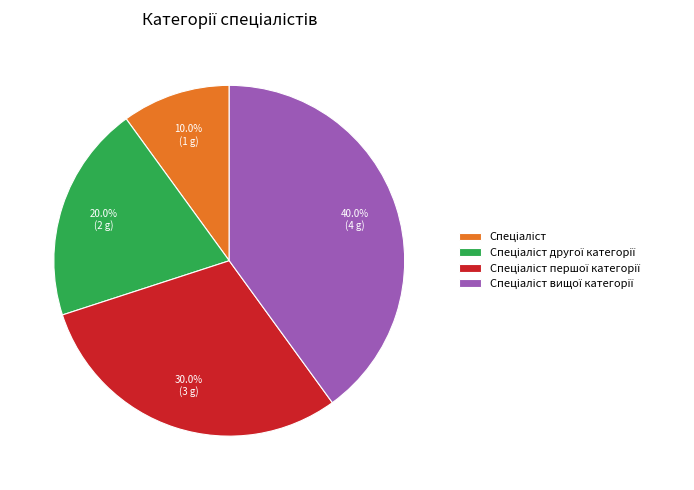

Does any single category account for the majority?

No